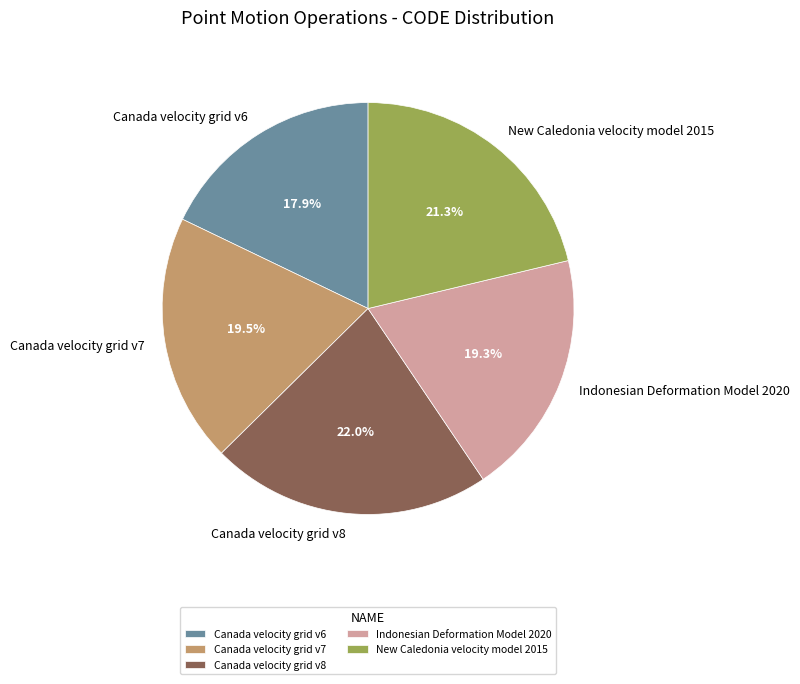

What is the smallest slice in the pie chart?

Canada velocity grid v6